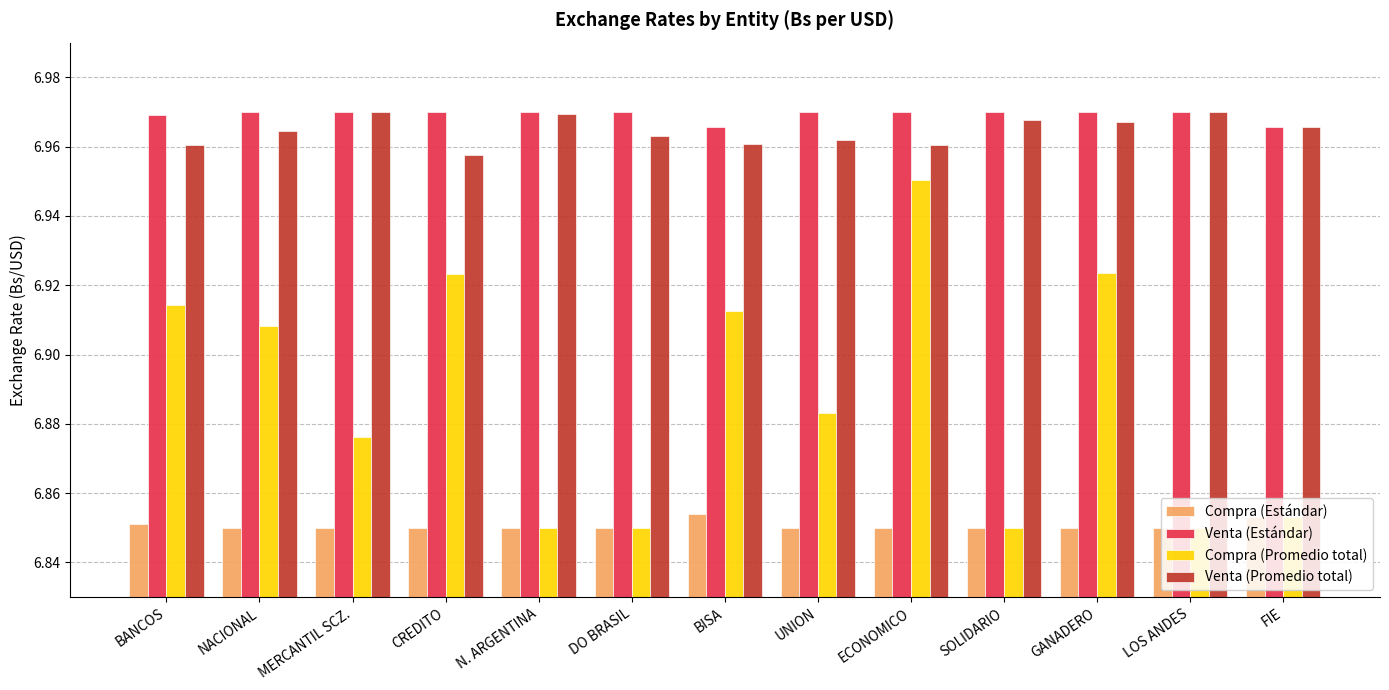

What is the total value across all series at GANADERO?

27.7